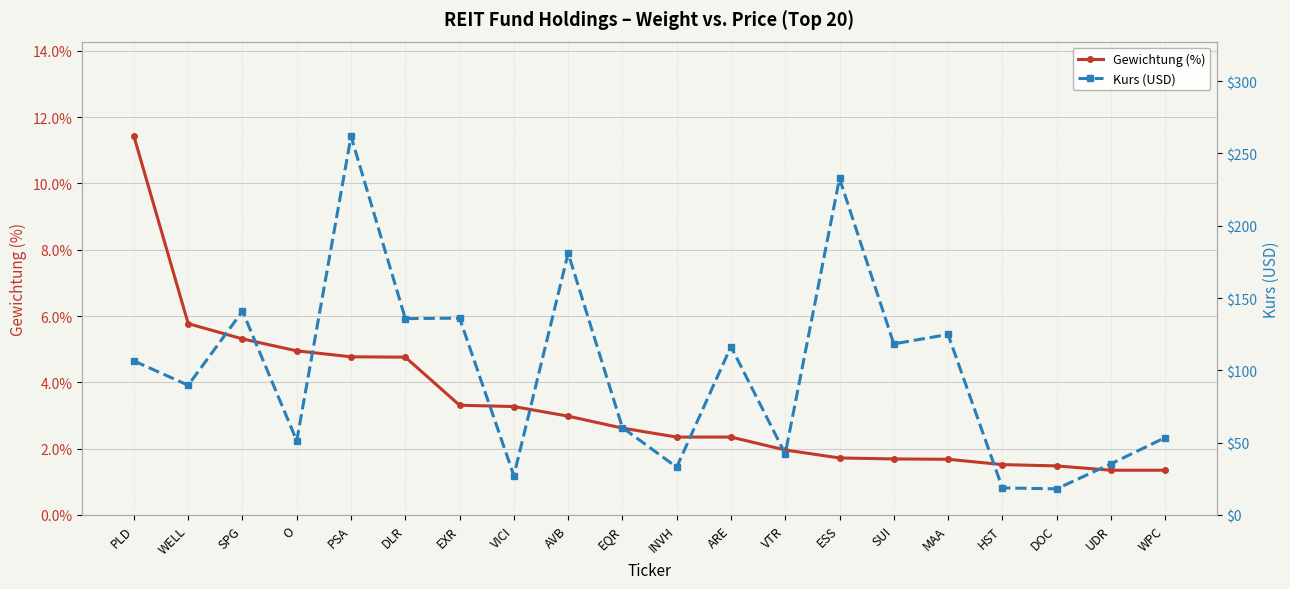

True or false: Kurs (USD) has a value of 30.0 at DOC.

False